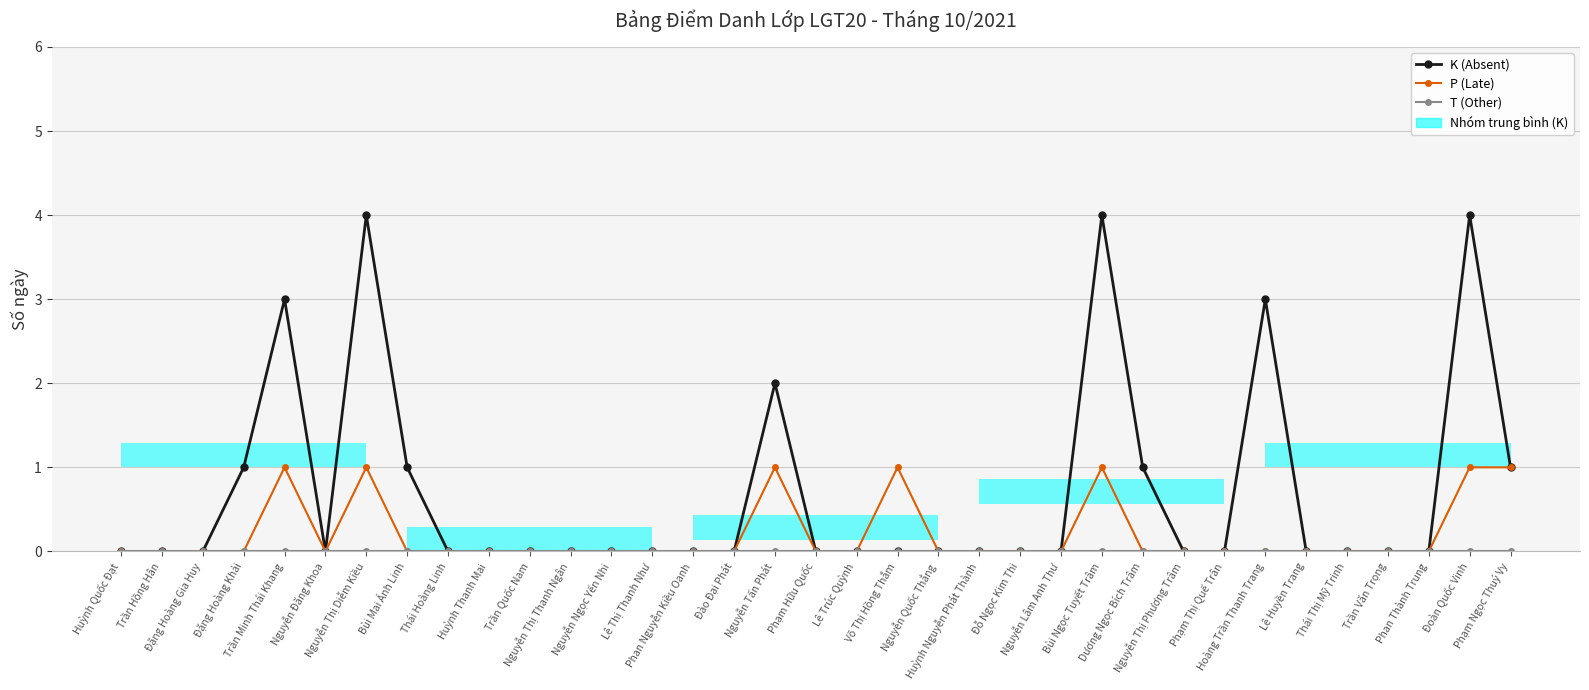

Which series has the largest range (max minus min)?

K (Absent)